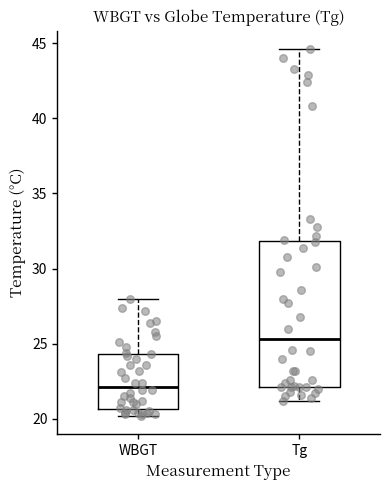

Comparing the boxes themselves (not the whiskers), which one is the tallest?

Tg